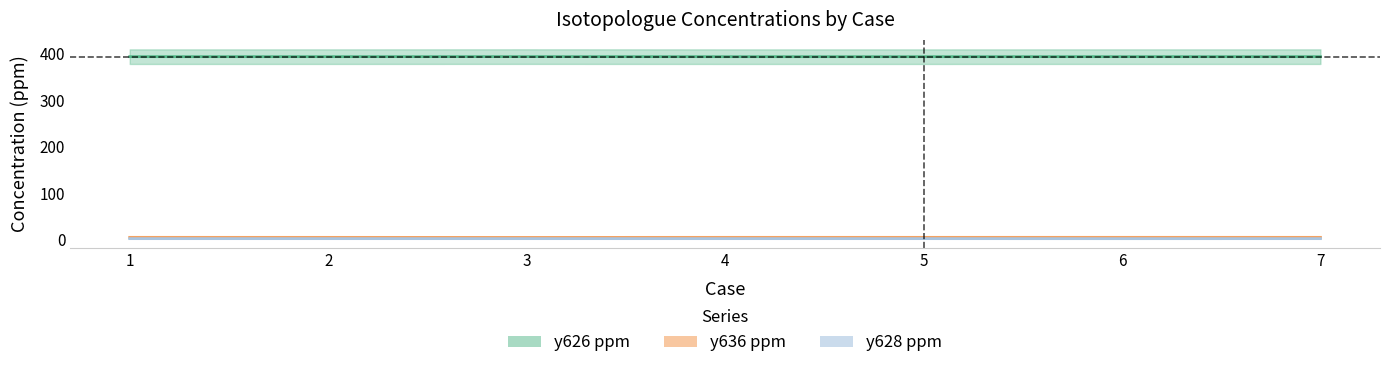

True or false: y628 ppm has a value of 2.4 at 1.

False